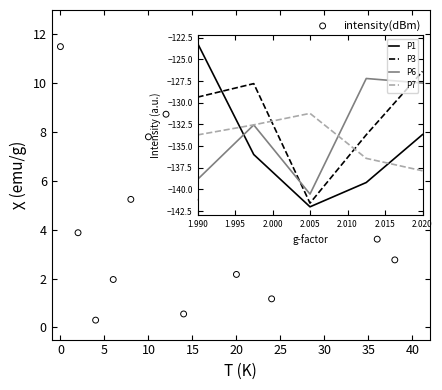

Between 14 and 32, which is larger?

32